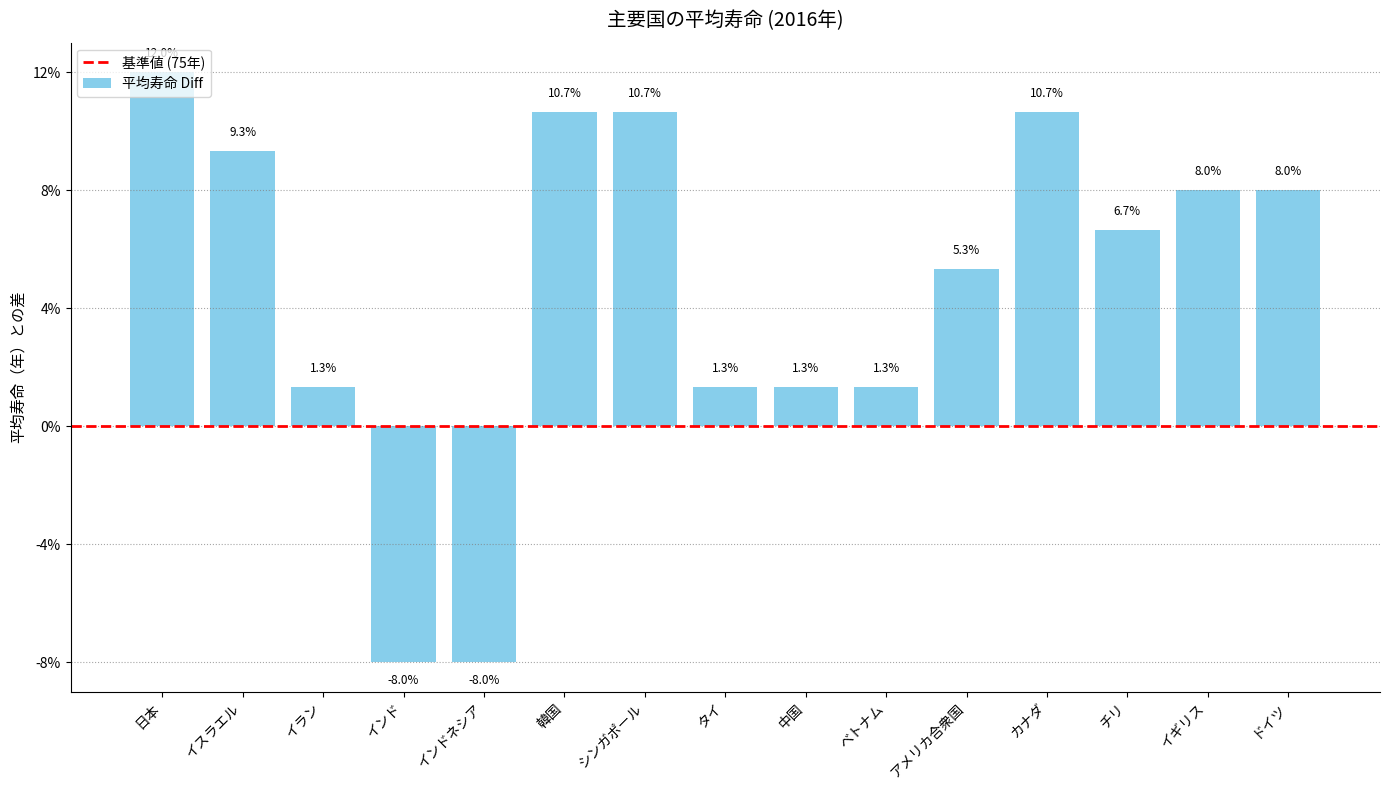

Are the bars horizontal?

No